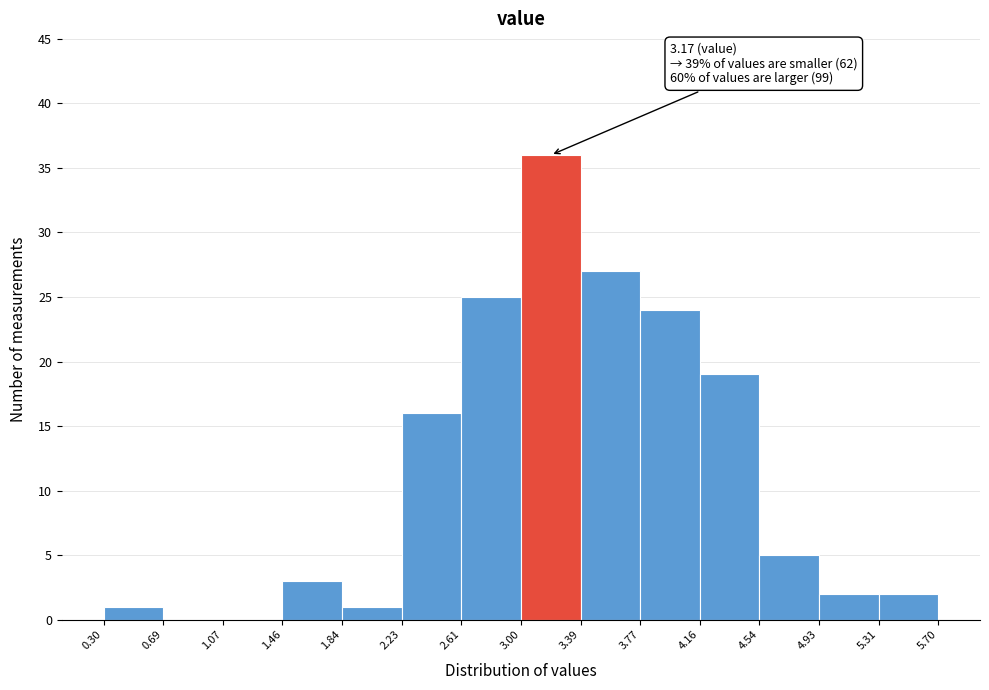

Which range on the x-axis has the tallest bar?

3.00 to 3.39